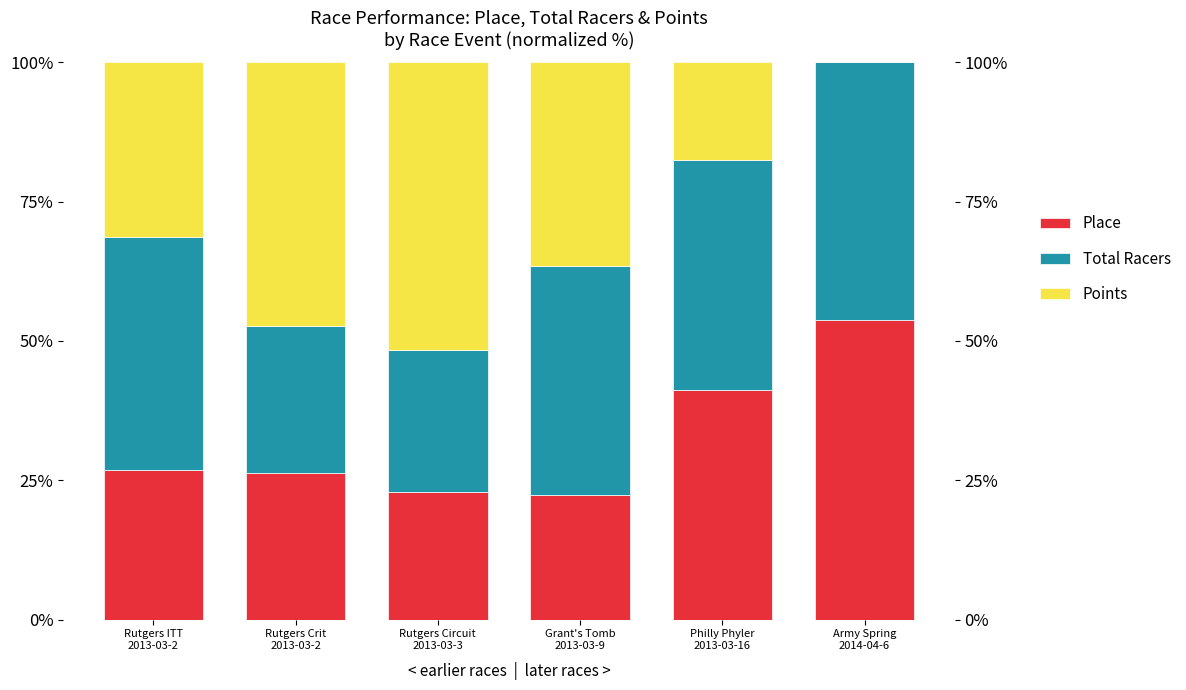

Reading left to right, what are all the values shown in this chart?

Place: 26.8	26.2	23.0	22.4	41.3	53.8
Total Racers: 41.8	26.4	25.4	41.1	41.3	46.2
Points: 31.3	47.4	51.6	36.5	17.5	0.0